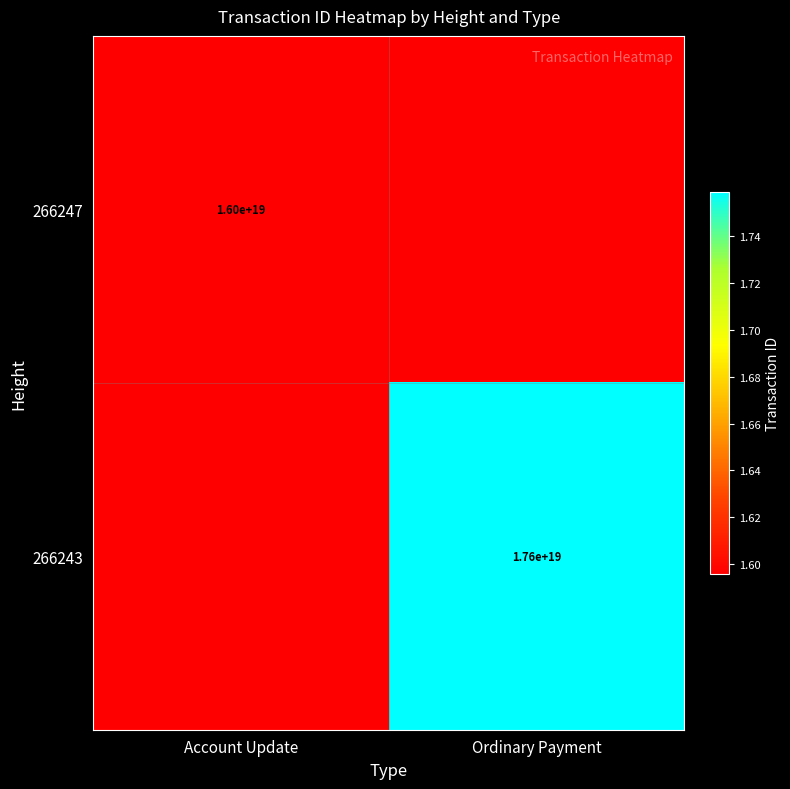

How many series are shown in this chart?

2